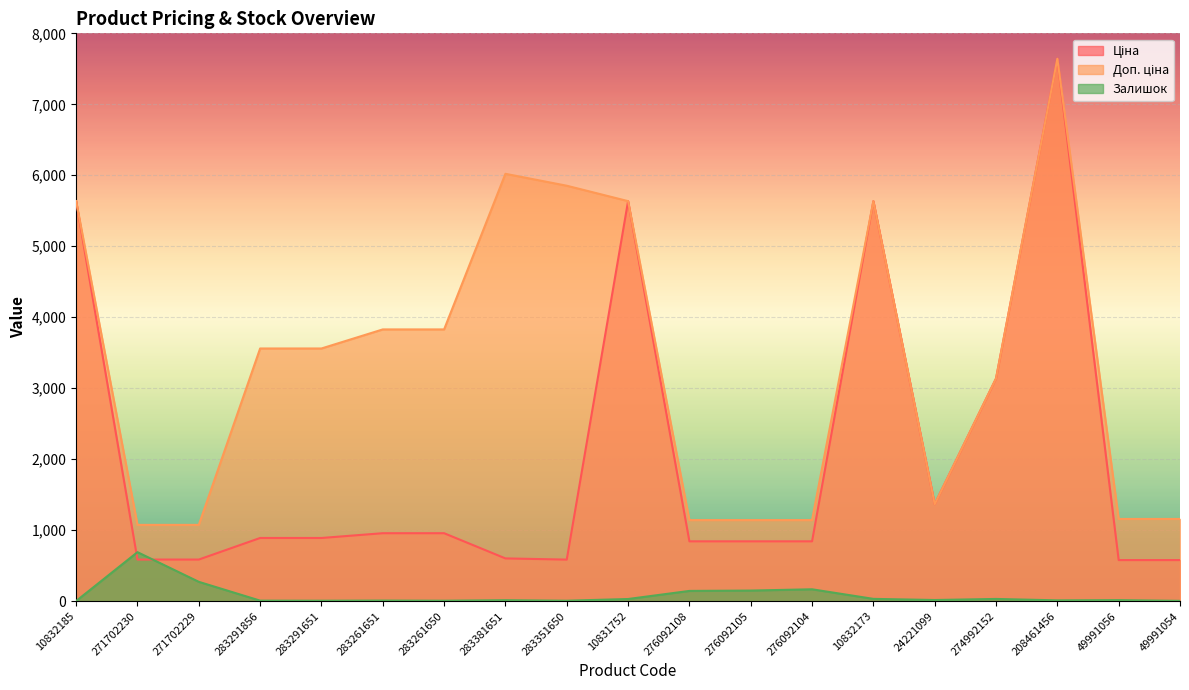

What is the greatest value displayed?

7641.9